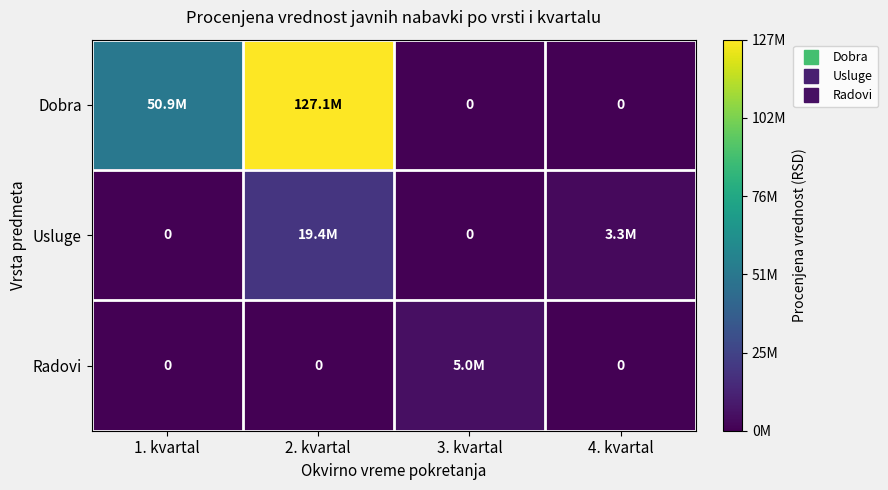

At which label is Dobra closest to 0?

3. kvartal